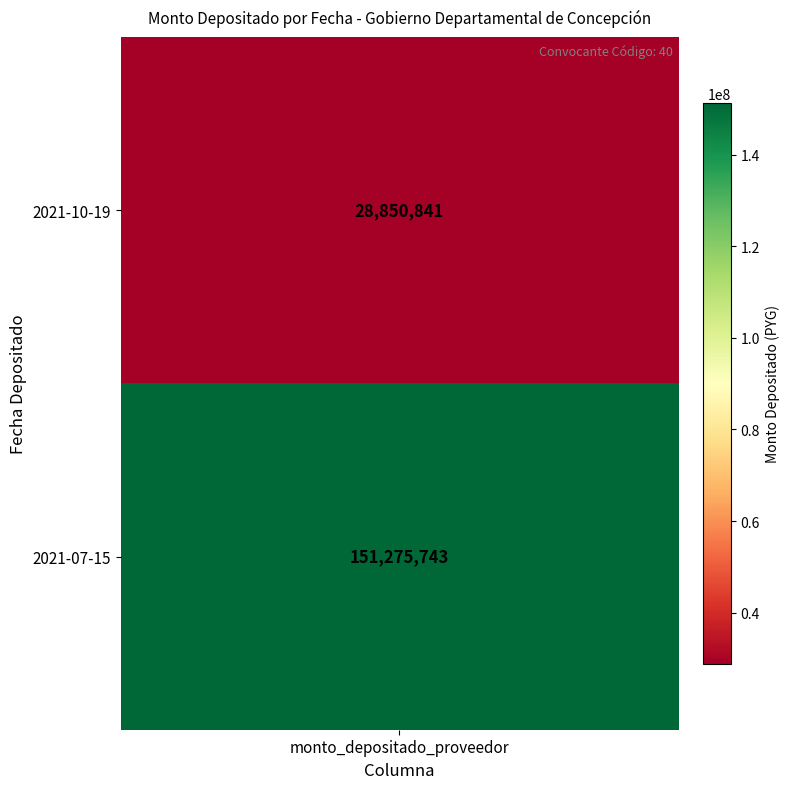

Rank the categories by value from highest to lowest.

2021-07-15, 2021-10-19